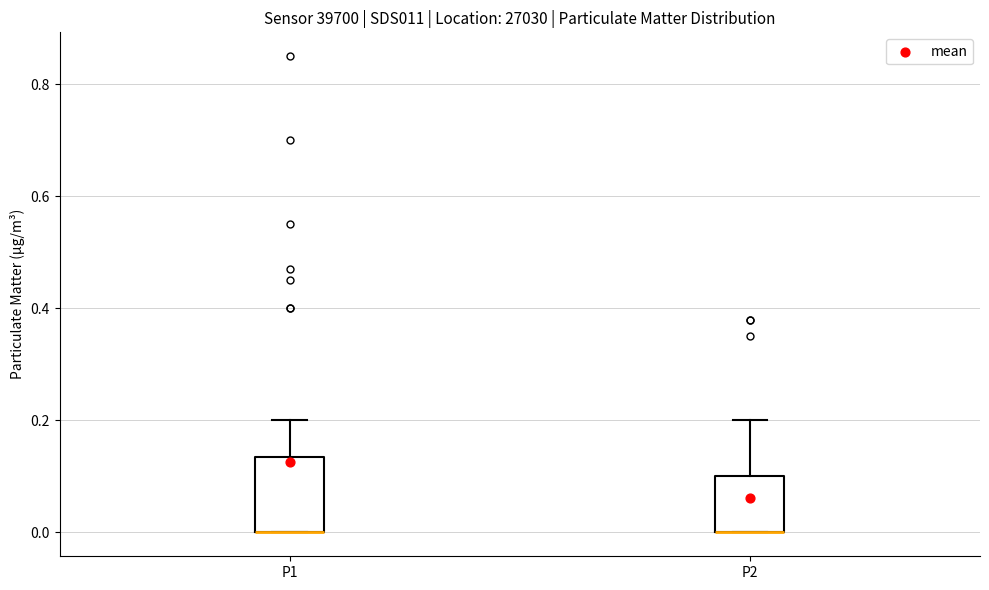

Reading left to right, transcribe this box plot: for each box, give where its median line is, the range the box spans, and where its two whiskers end, as read against the y-axis. The values are not printed on the chart, so give them approximately, as read against the axis.

P1: median 0.00 (drawn on the box's lower edge), box 0.00 to 0.14, whiskers 0.00 to 0.20
P2: median 0.00 (drawn on the box's lower edge), box 0.00 to 0.10, whiskers 0.00 to 0.20